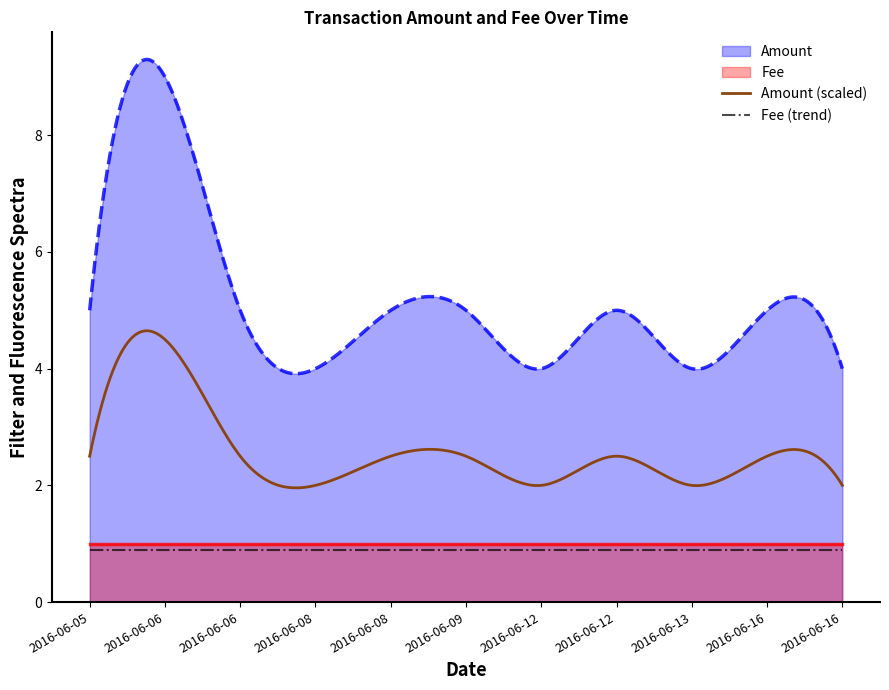

What is the value of the Fee point at the 2nd from the left?

1